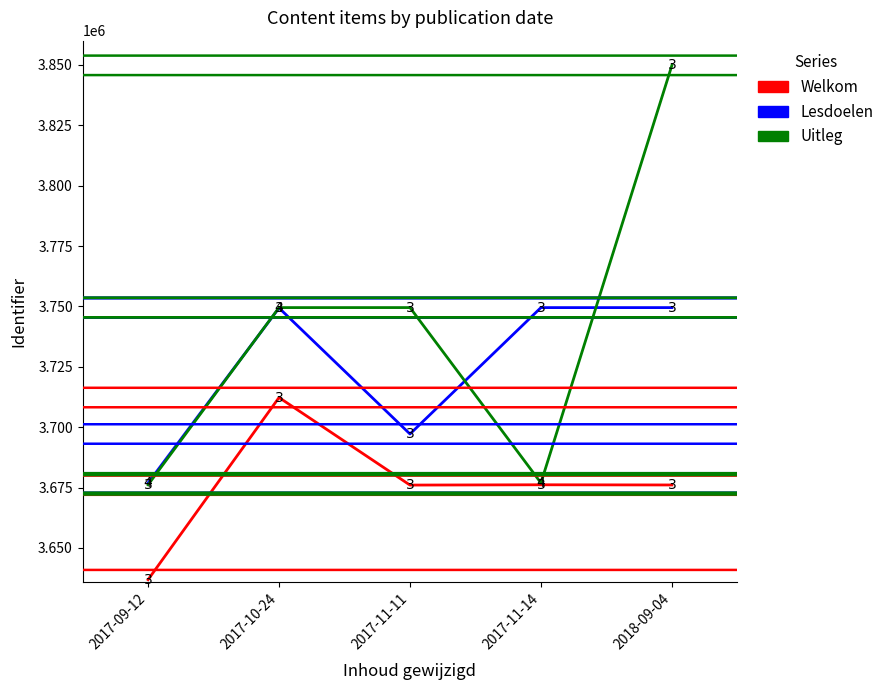

At which category does the chart reach its minimum across all series?

2017-09-12